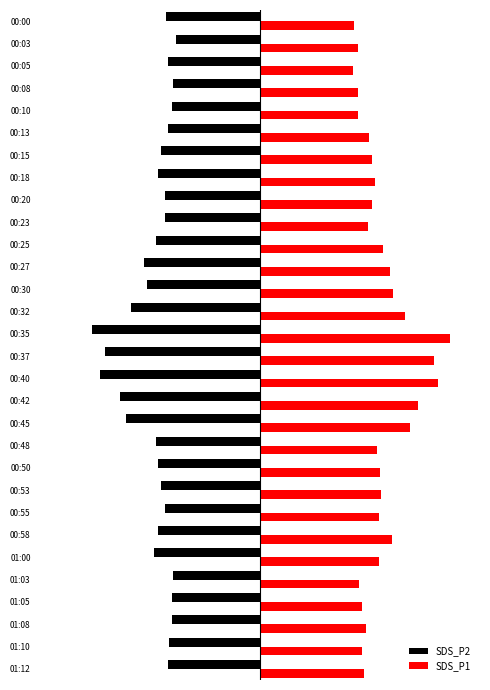

What are all the series names shown in the legend?

SDS_P2, SDS_P1